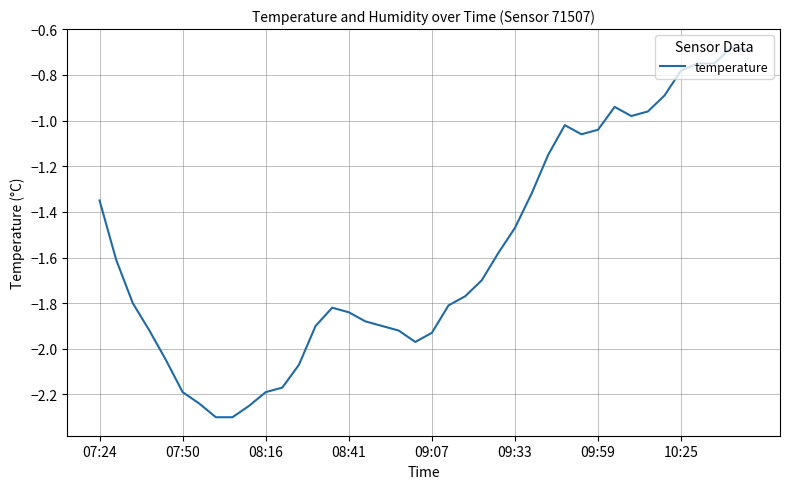

What is the difference between the maximum and minimum values?

1.6